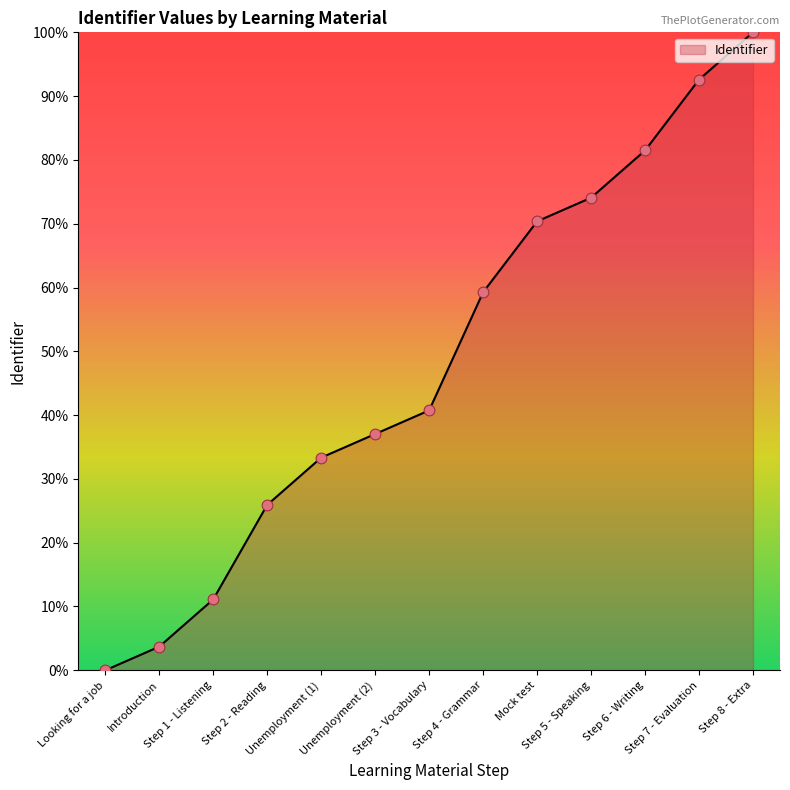

What is the change in value from Step 4 - Grammar to Step 8 - Extra?

+40.7